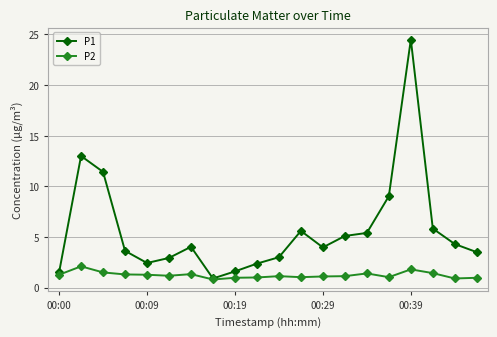

Which series has the largest range (max minus min)?

P1